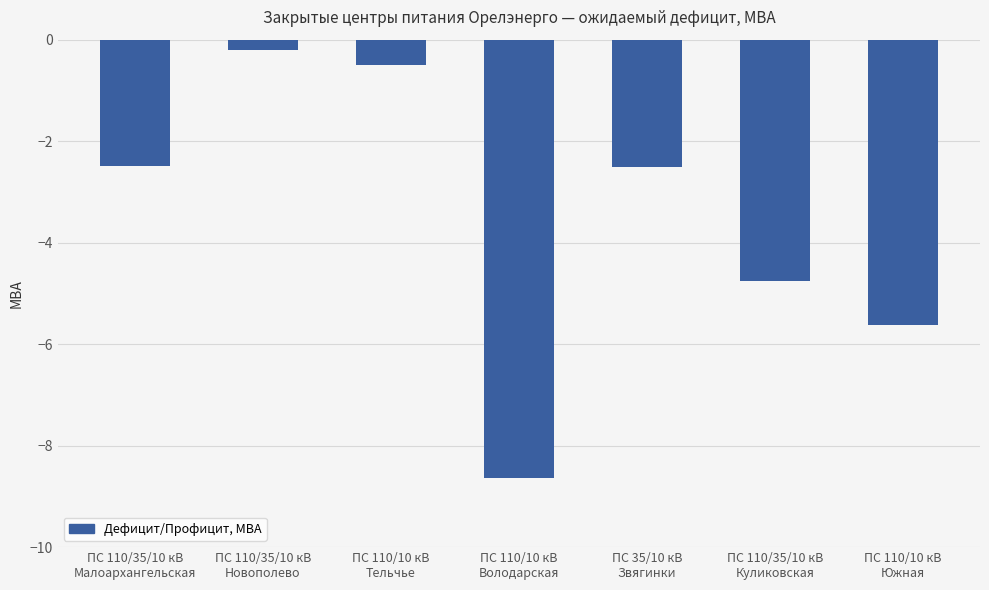

What is the minimum value shown in the chart?

-8.6